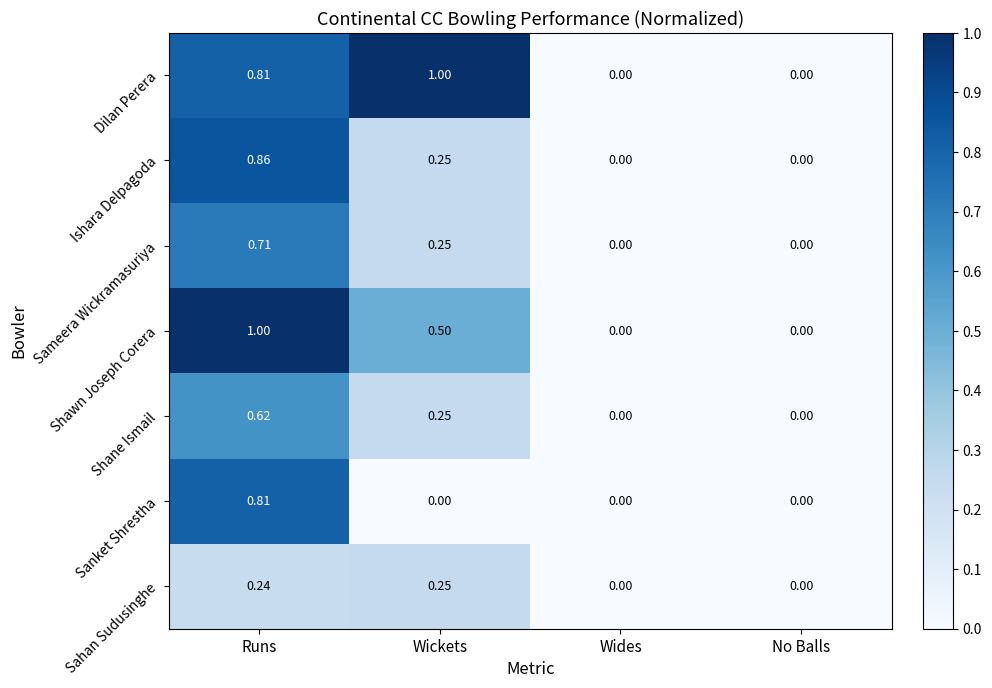

Which category has the highest value in the Sahan Sudusinghe series?

Wickets